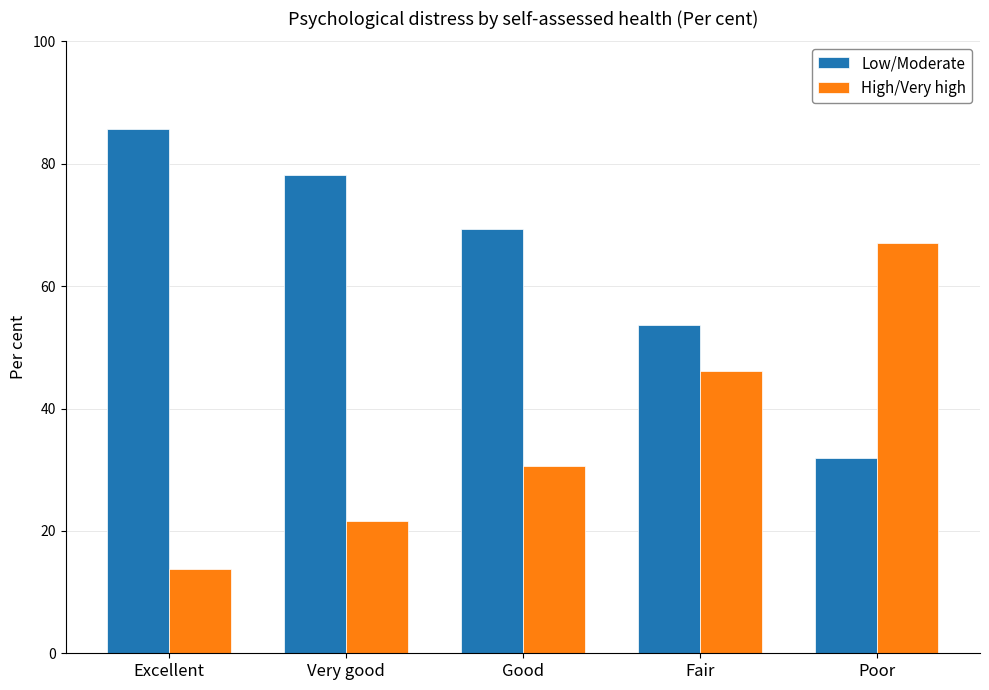

Which series has the largest total across all categories?

Low/Moderate